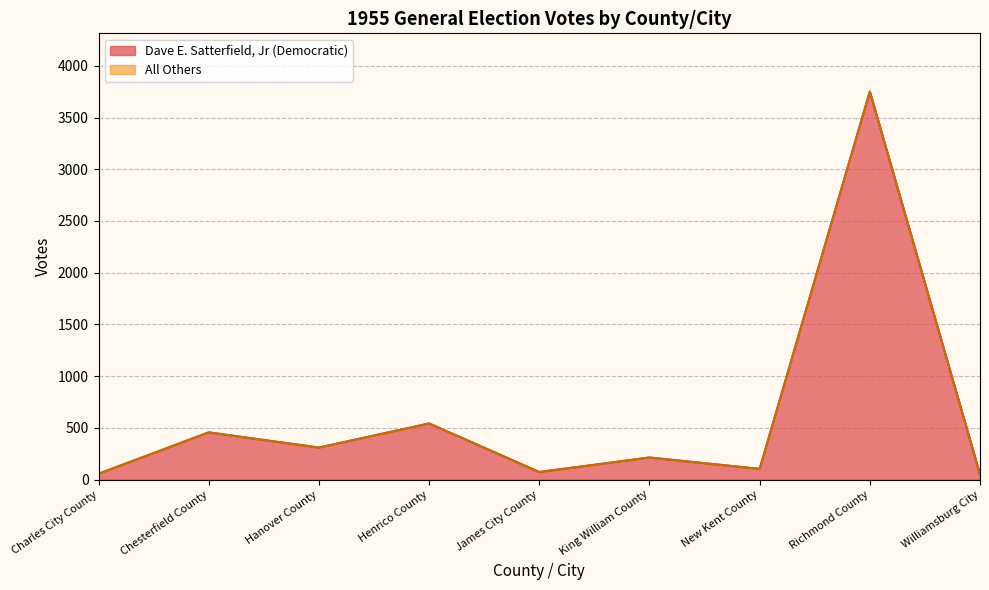

Which series has the widest spread of values?

Dave E. Satterfield, Jr (Democratic)